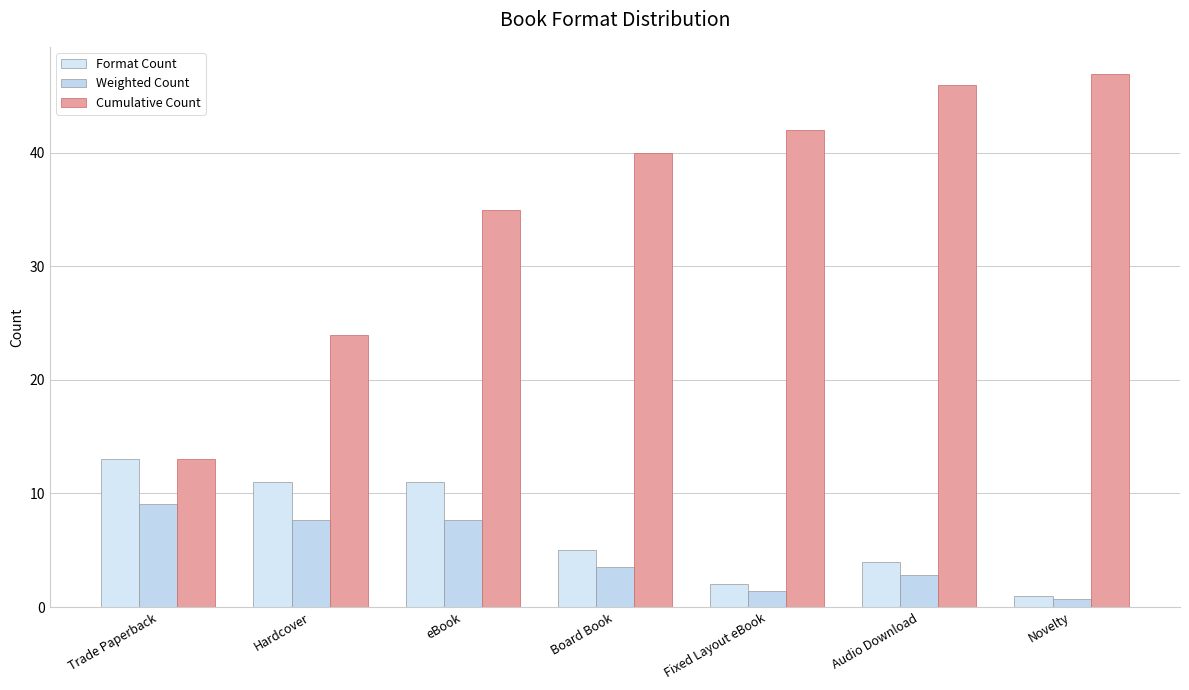

What is the difference between the Cumulative Count values at Fixed Layout eBook and Hardcover?

18.0